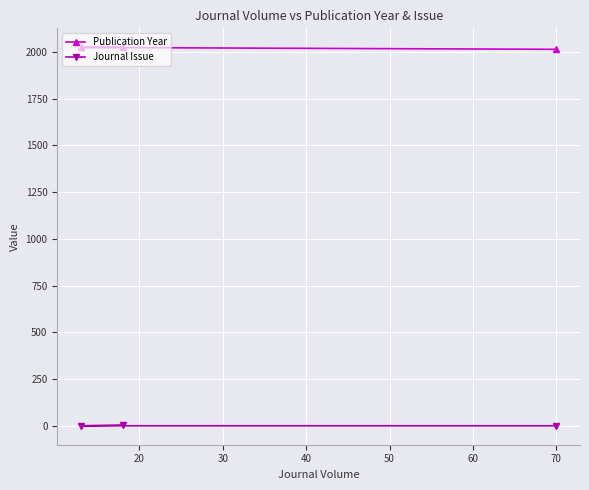

What is the minimum value for Publication Year?

2013